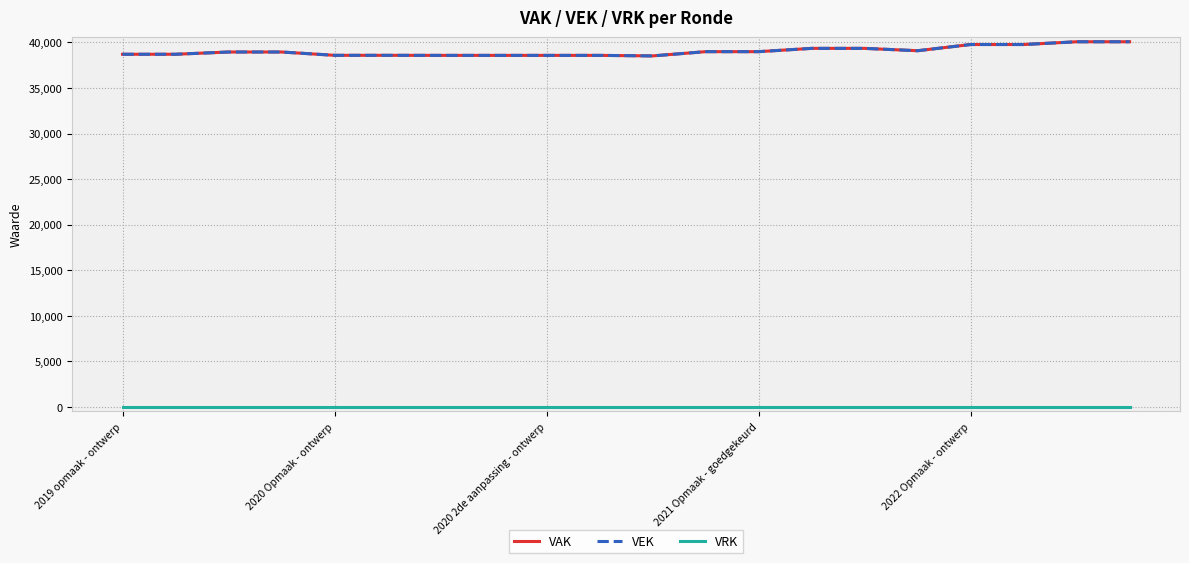

True or false: VAK and VRK intersect in this chart.

False